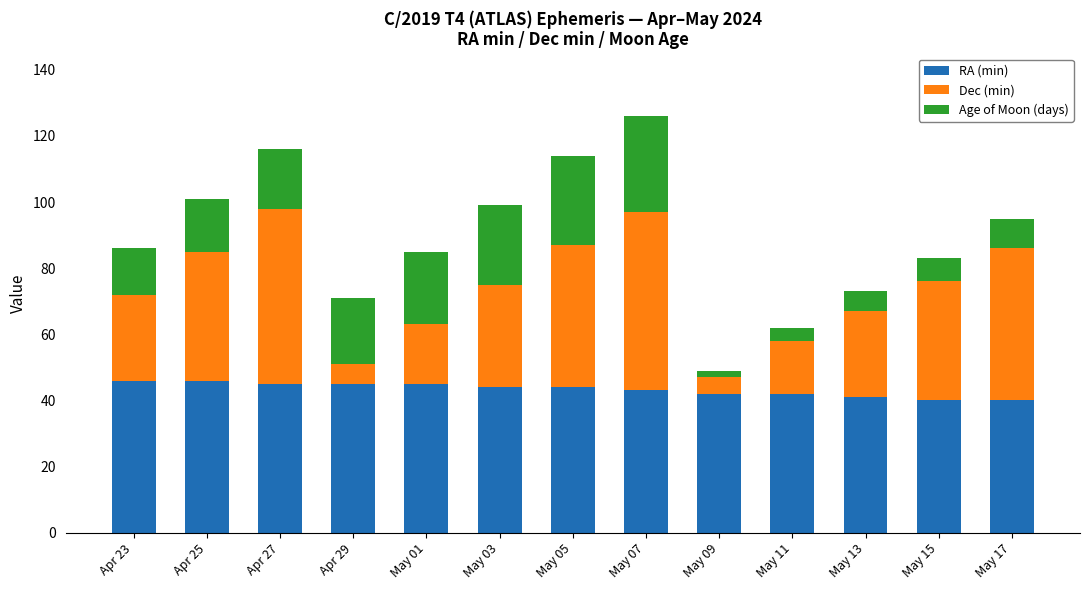

What is the lowest value of the RA (min) series?

40